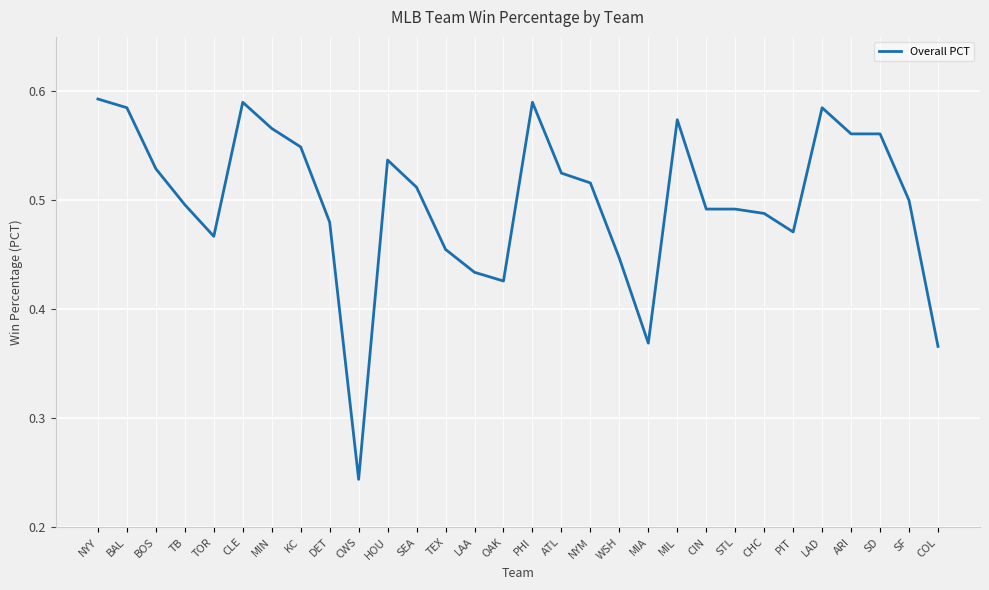

What is the sum of the values at LAD and DET?

1.1